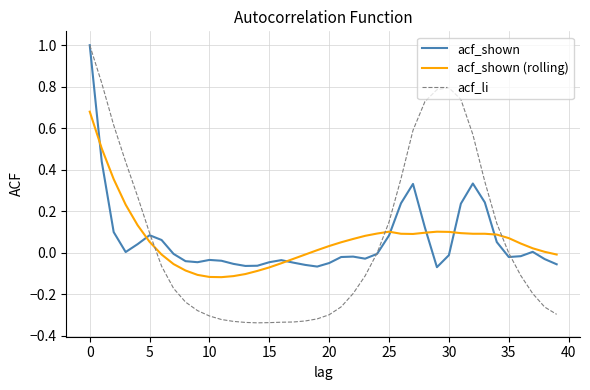

True or false: acf_shown (rolling) and acf_shown cross at least once.

True